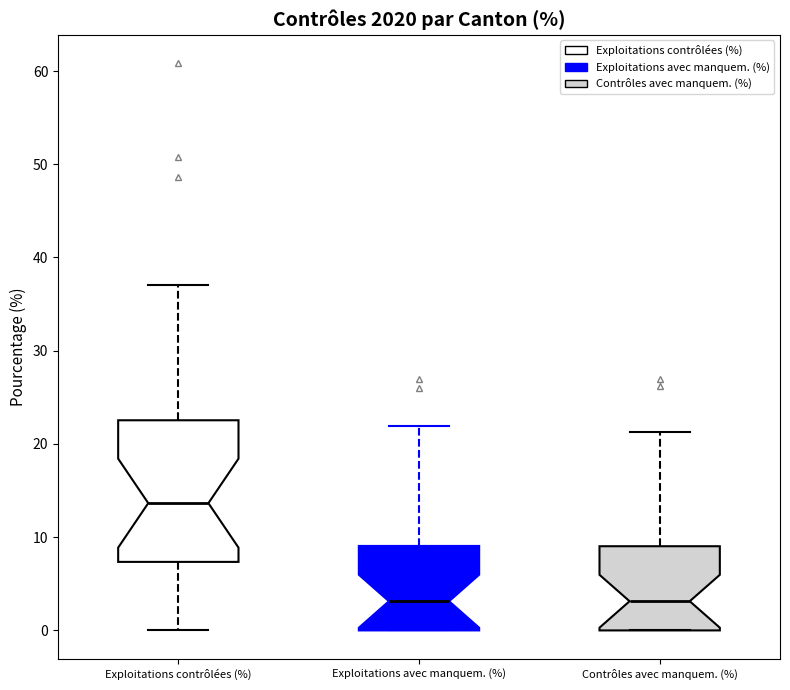

Where does the lower whisker of the box for Exploitations contrôlées (%) end on the y-axis? The values are not printed on the chart, so give them approximately, as read against the axis.

0